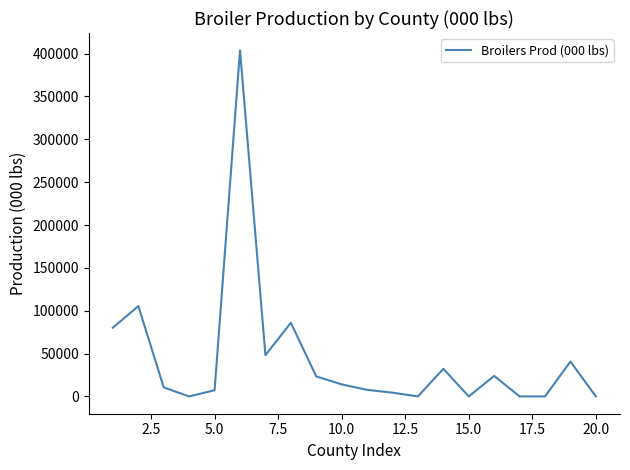

What is the greatest value displayed?

403882.0